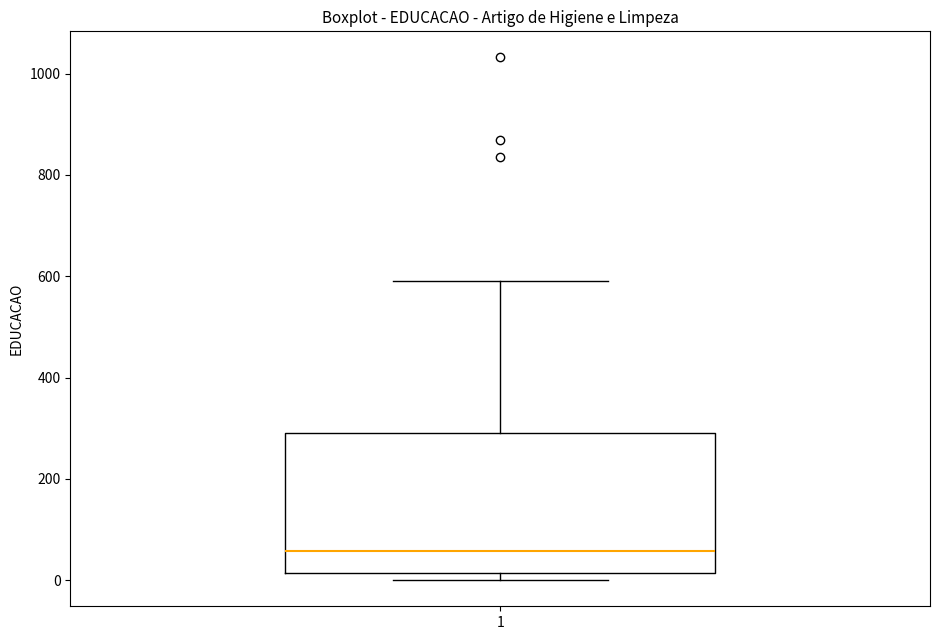

Transcribe this box plot: give where the median line is, the range the box spans, and where the two whiskers end, as read against the y-axis. The values are not printed on the chart, so give them approximately, as read against the axis.

median 60, box 20 to 300, whiskers 0 to 600